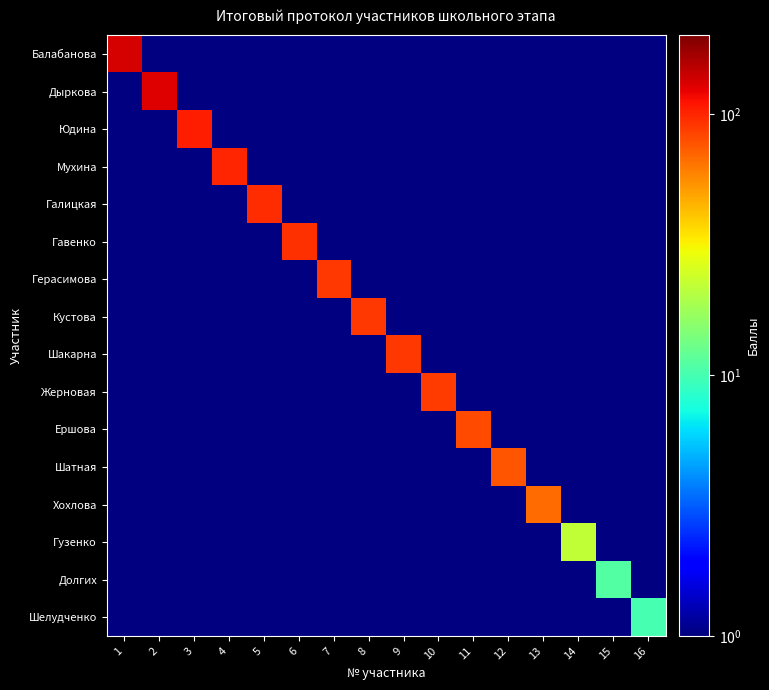

Between 9 and 15, which is larger?

9